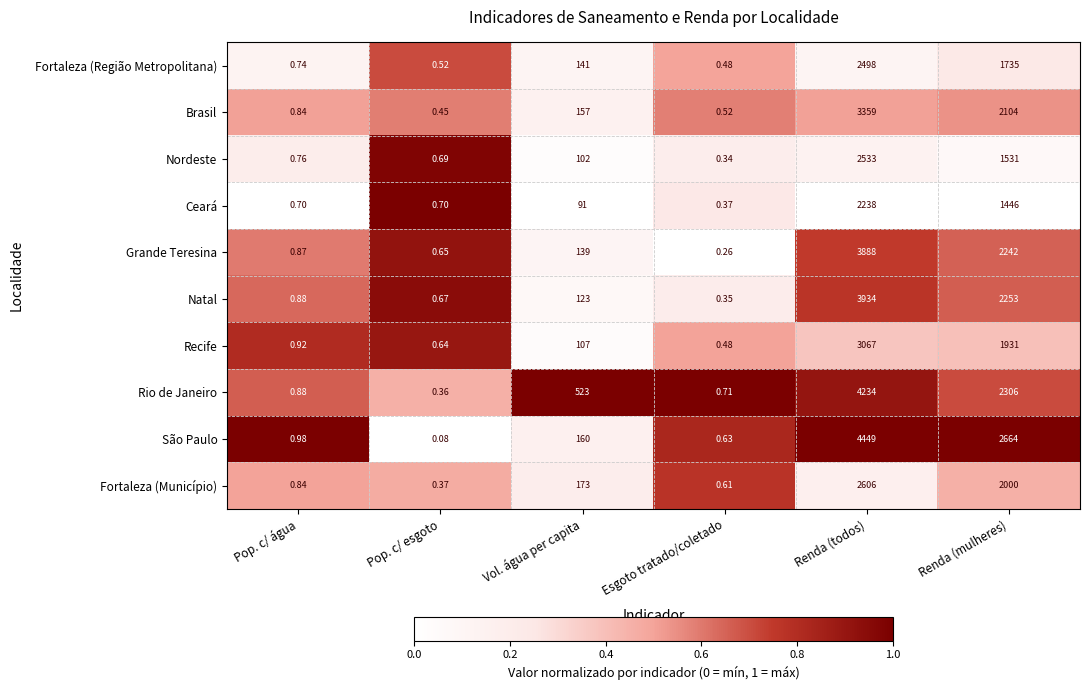

Where is Grande Teresina nearest to the value 1944?

Renda (mulheres)